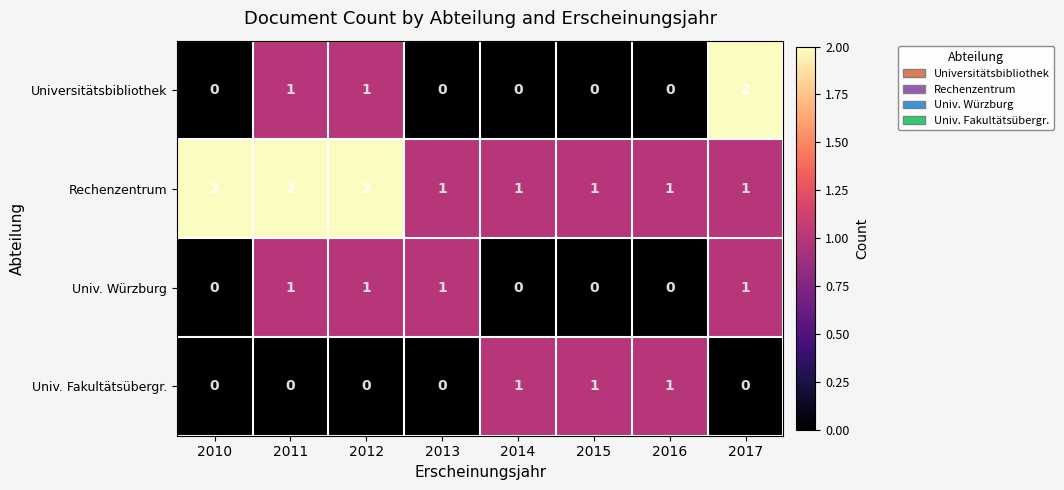

Which series has the largest range (max minus min)?

Universitätsbibliothek